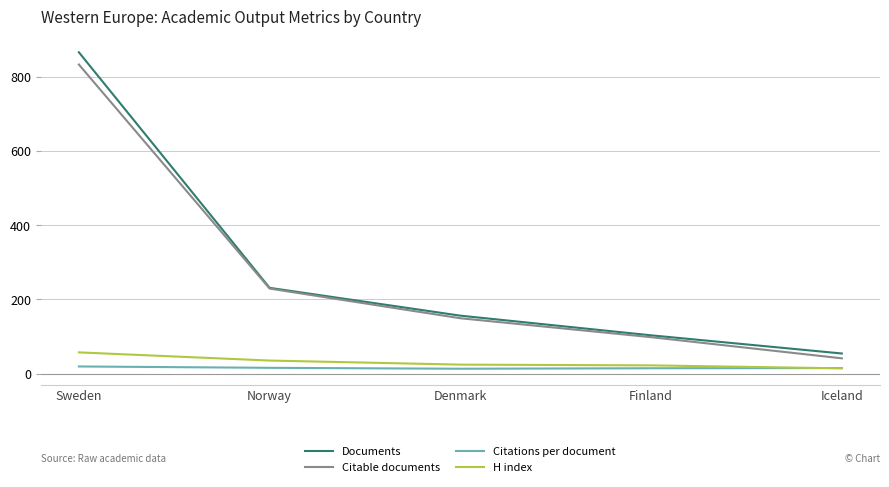

What position from the right is Finland?

2